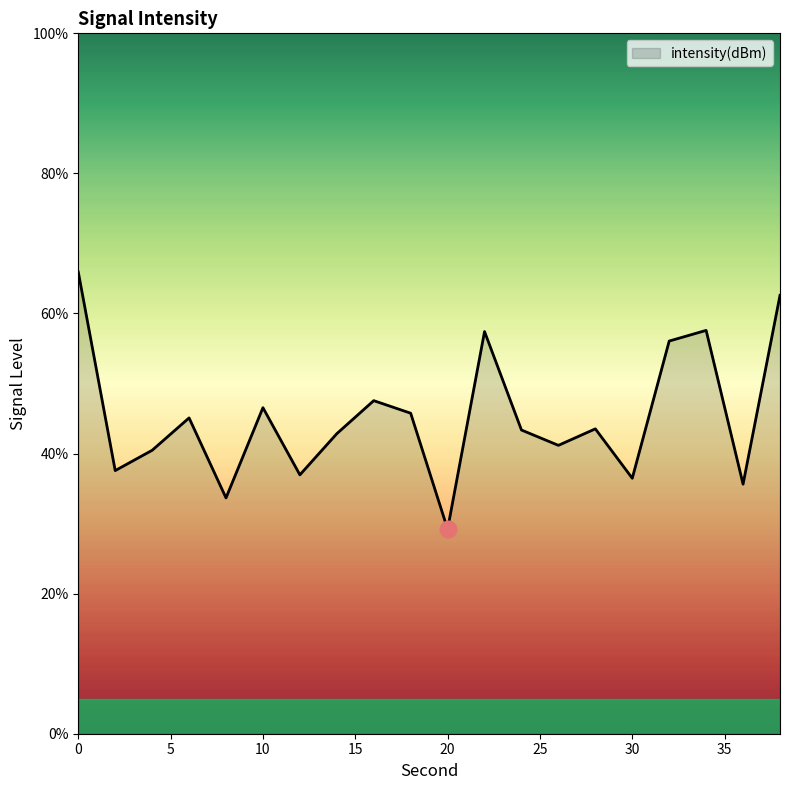

What is the difference between the maximum and minimum values?

36.7